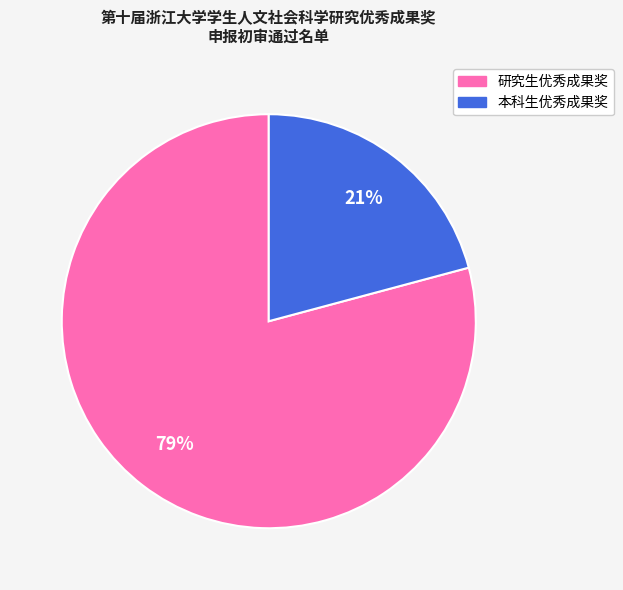

What is the largest slice in the pie chart?

研究生优秀成果奖